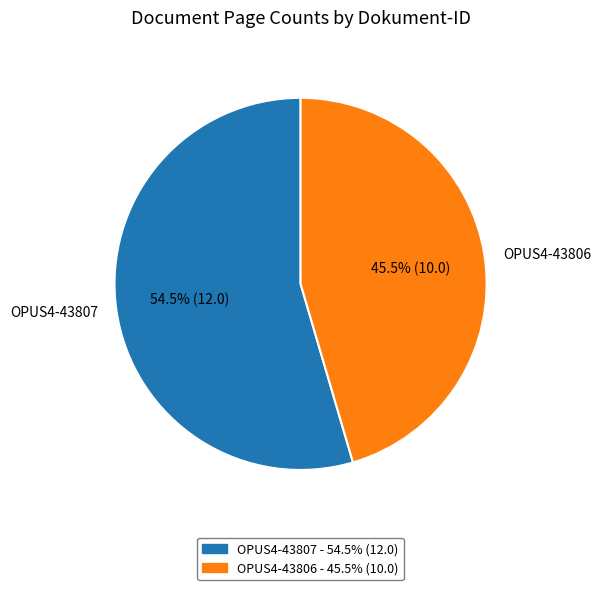

Rank the categories by value from highest to lowest.

OPUS4-43807, OPUS4-43806